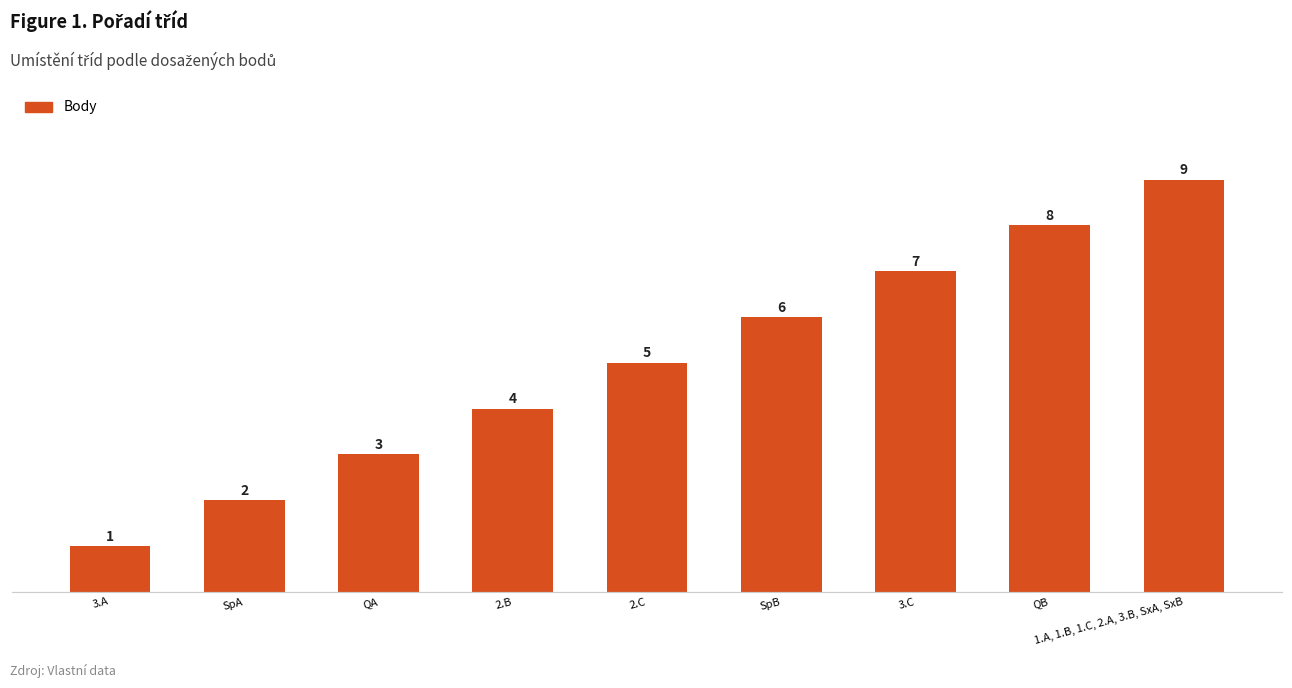

List the labels in order of value, smallest first.

3.A, SpA, QA, 2.B, 2.C, SpB, 3.C, QB, 1.A, 1.B, 1.C, 2.A, 3.B, SxA, SxB